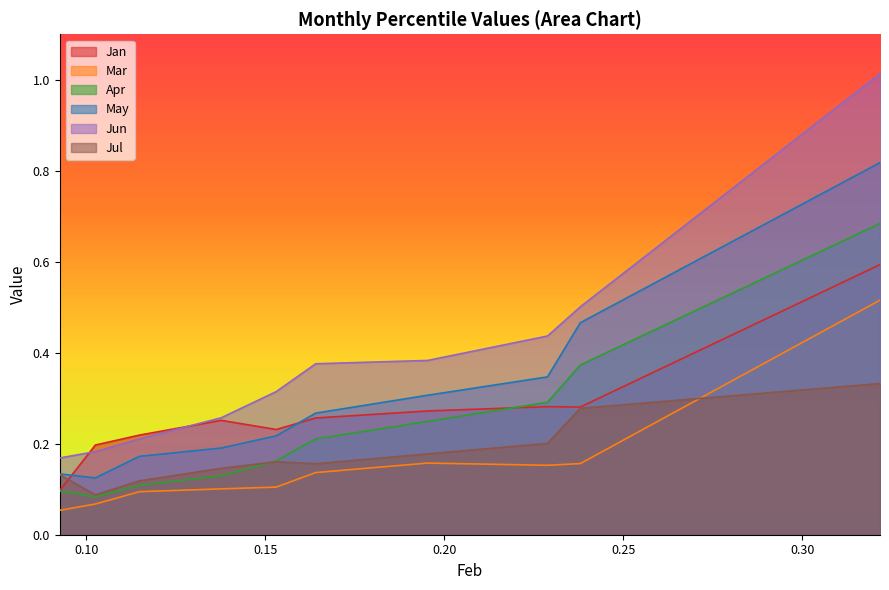

What are all the series names shown in the legend?

Jan, Mar, Apr, May, Jun, Jul